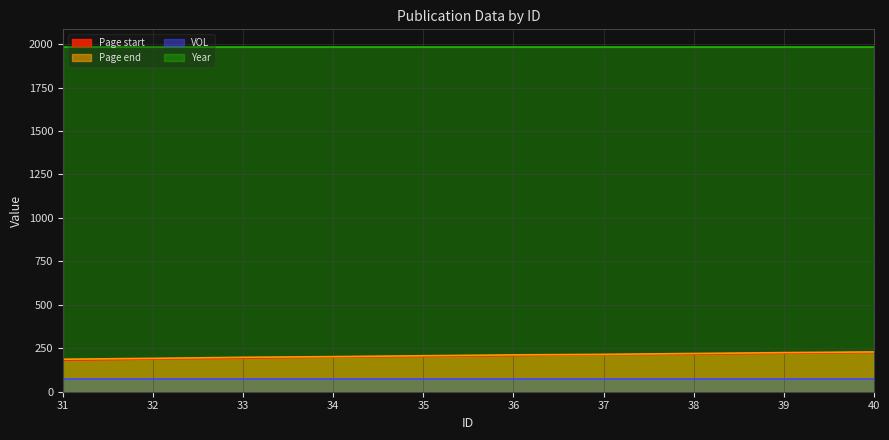

What is the maximum value shown in the chart?

1986